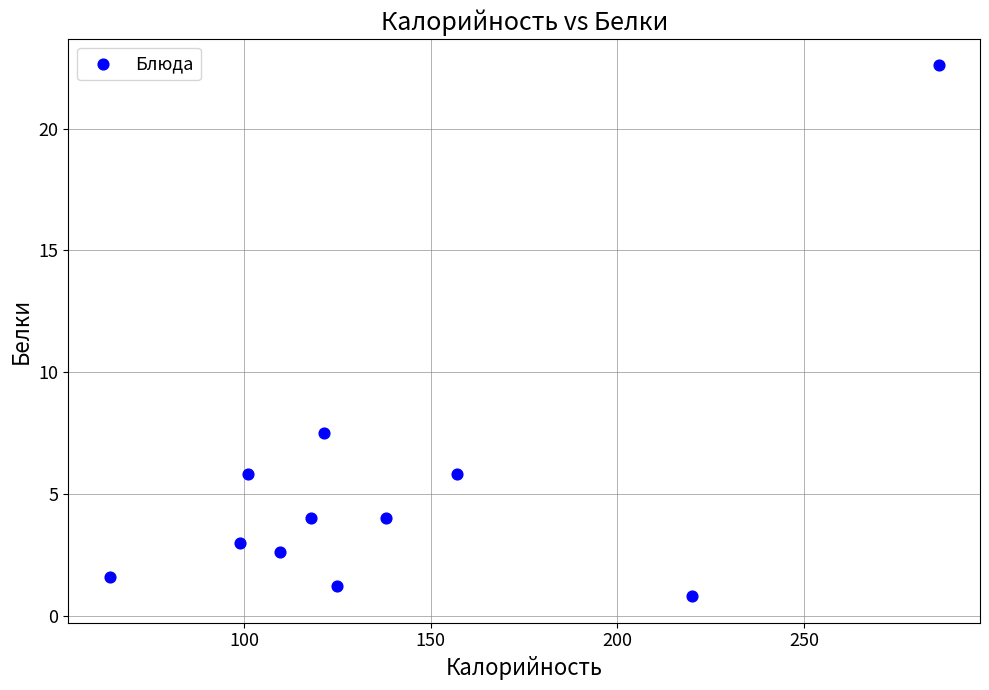

What is the average Y value?

5.4